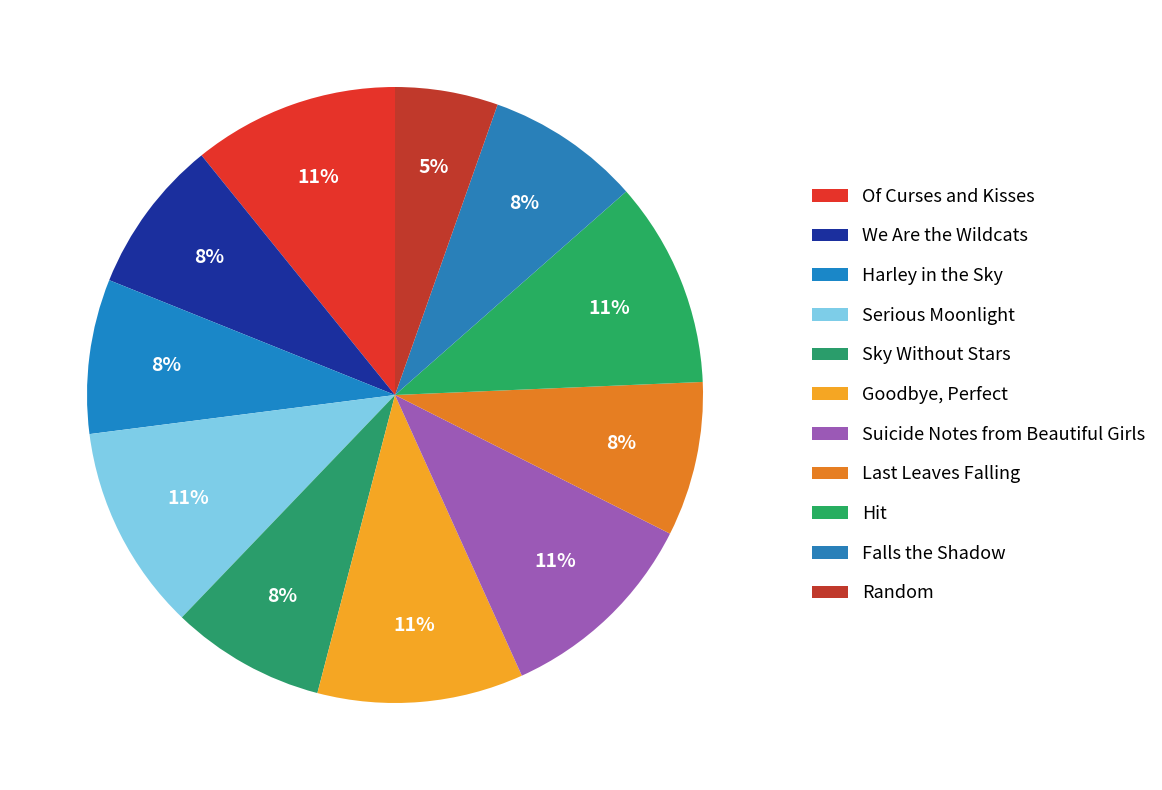

How many slices are in this pie chart?

11